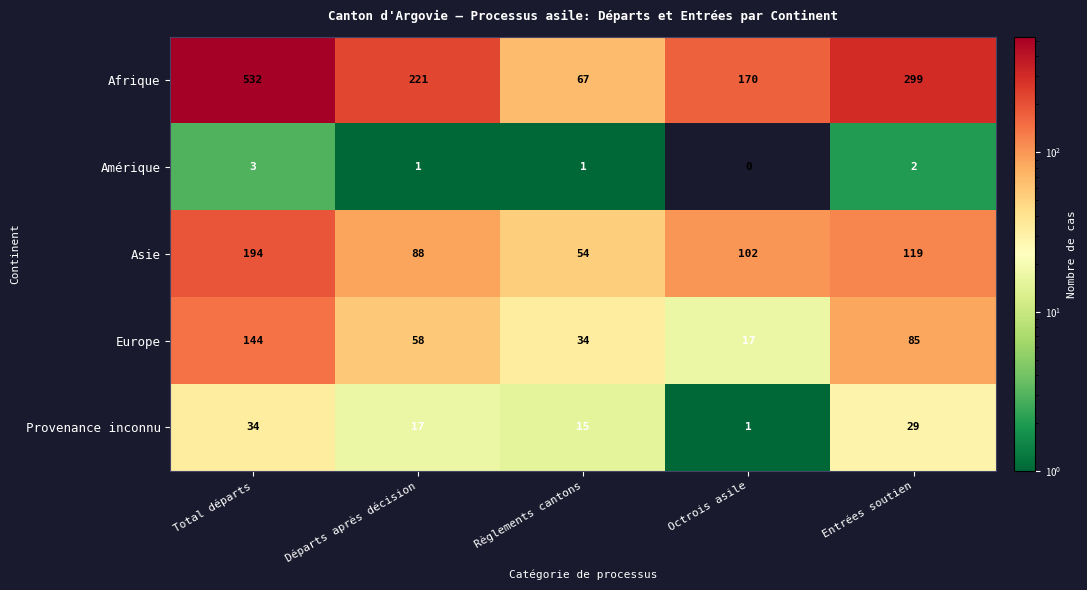

What is the difference between the second highest and second lowest values in the Europe series?

51